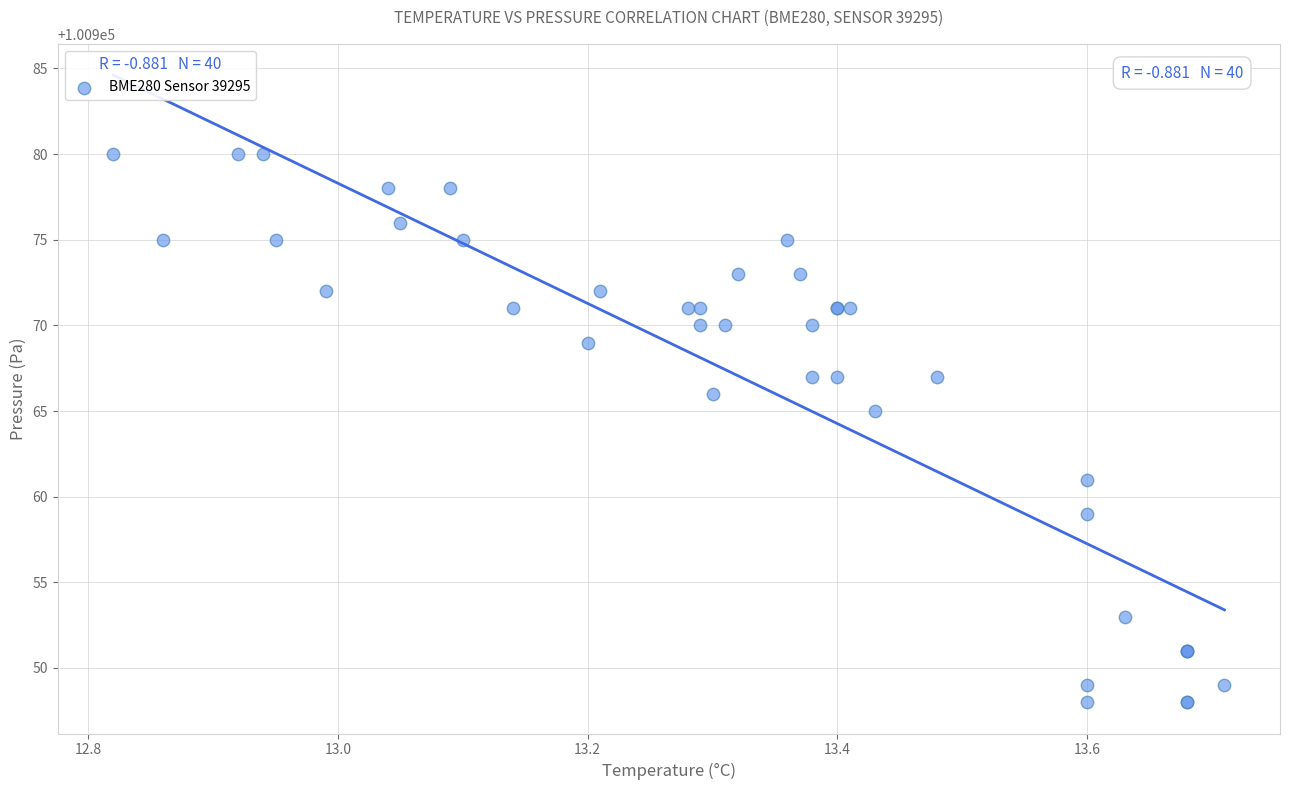

What Y value in the scatter plot is closest to 100964?

100965